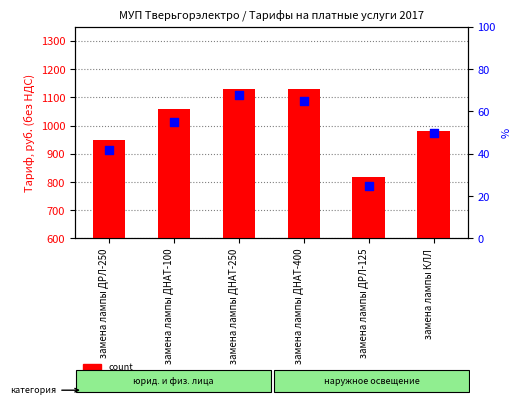

Which series contains the lowest Y value?

percentile rank within the sample